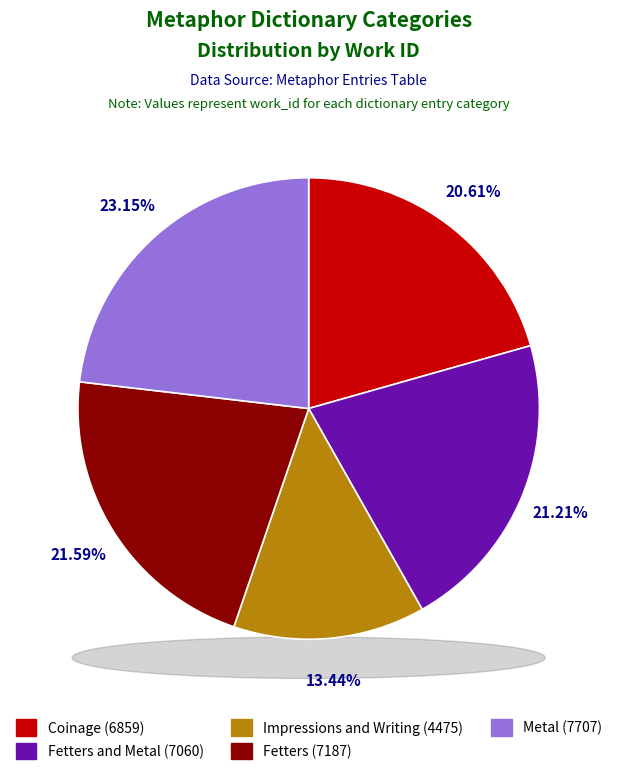

What percentage is the Coinage slice, to the nearest percent?

21%